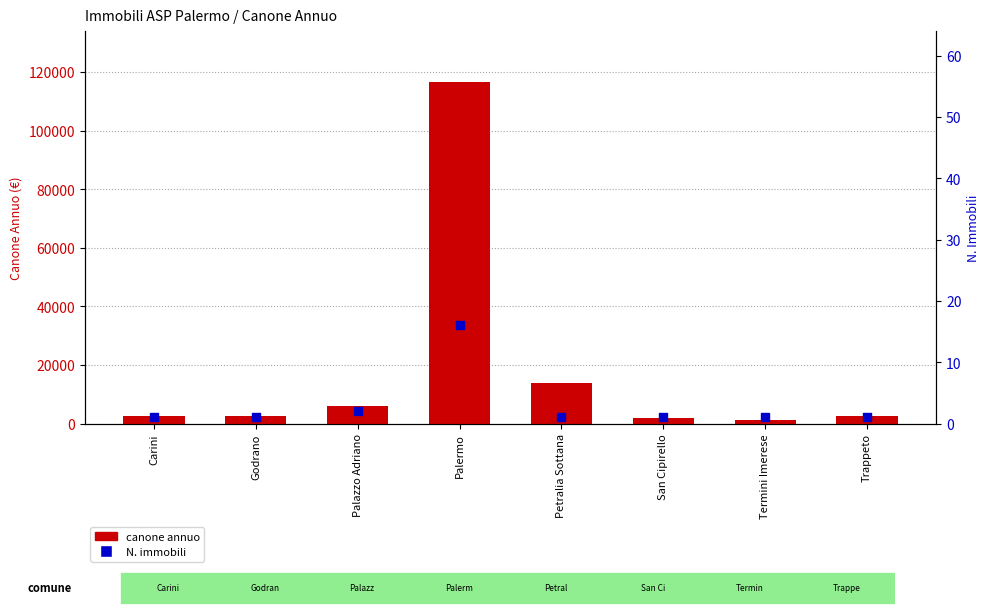

Which series reaches the maximum Y coordinate?

canone annuo